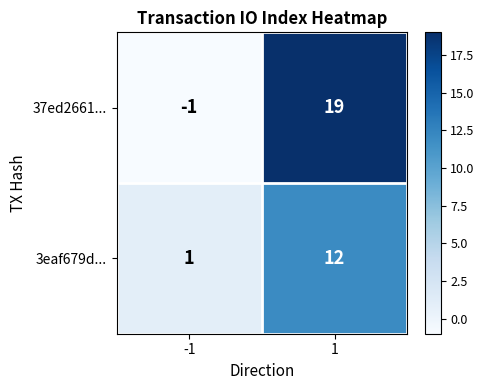

Reading left to right, transcribe all the data shown in this chart.

37ed2661...: -1=-1	1=19
3eaf679d...: -1=1	1=12